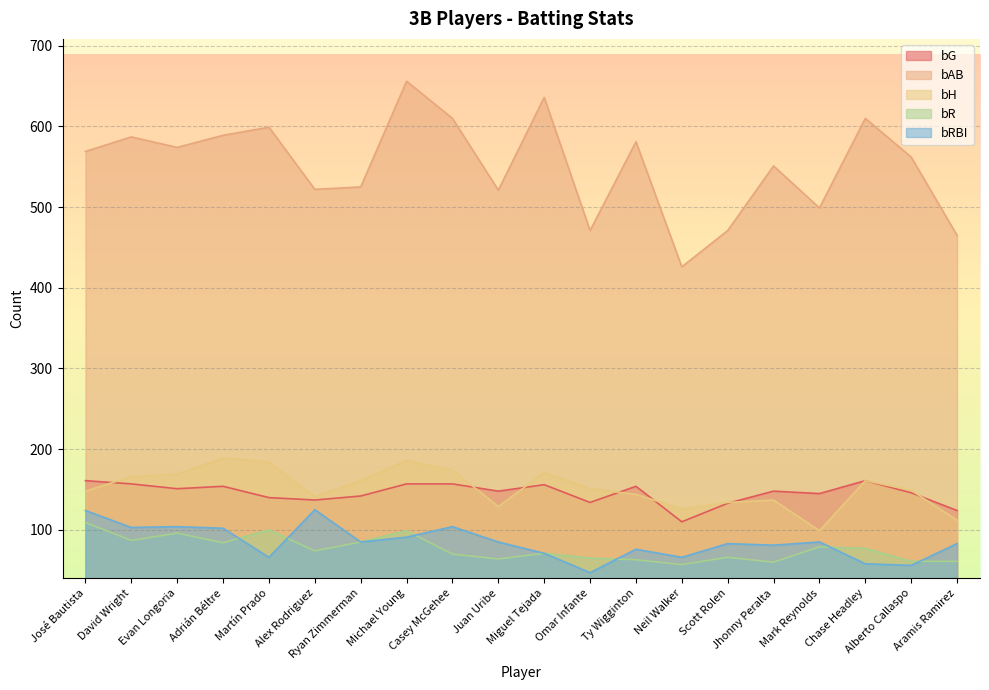

Reading left to right, extract all data points from this chart.

bG: 161	157	151	154	140	137	142	157	157	148	156	134	154	110	133	148	145	161	146	124
bAB: 569	587	574	589	599	522	525	656	610	521	636	471	581	426	471	551	499	610	562	465
bH: 148	166	169	189	184	141	161	186	174	129	171	151	144	126	134	137	99	161	149	112
bR: 109	87	96	84	100	74	85	99	70	64	71	65	63	57	66	60	79	77	61	61
bRBI: 124	103	104	102	66	125	85	91	104	85	71	47	76	66	83	81	85	58	56	83